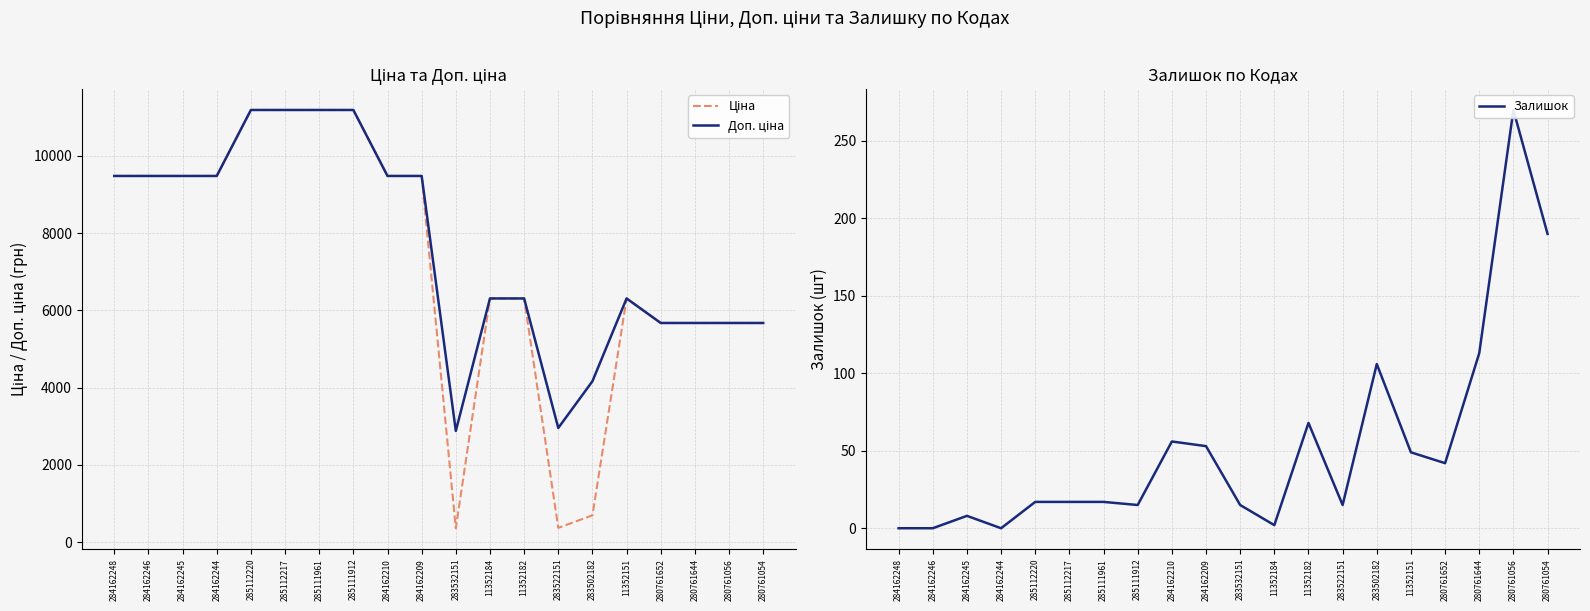

At how many categories does at least one series exceed 1746?

20